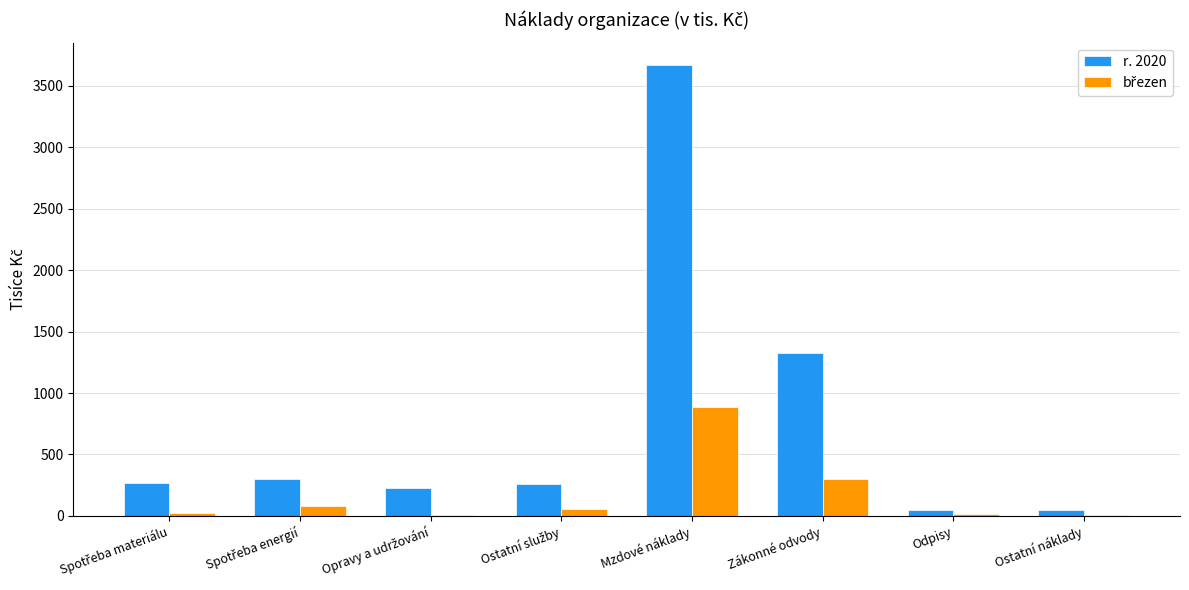

What is the highest value of the r. 2020 series?

3669